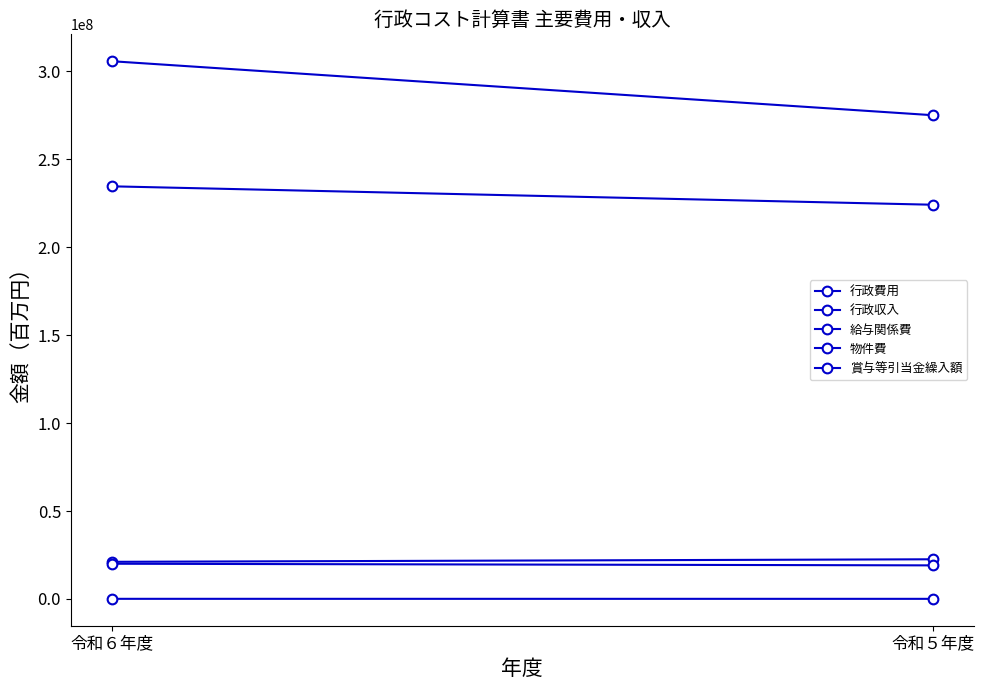

What is the total value across all series at 令和５年度?

541100868